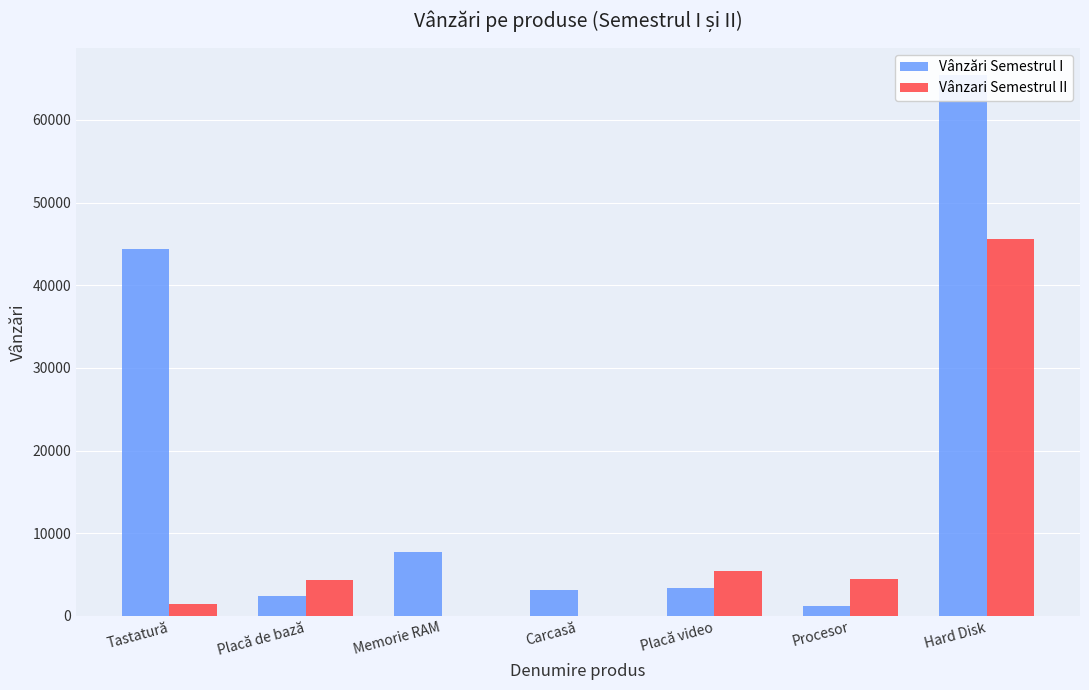

What is the sum of all Vânzari Semestrul II values?

61361